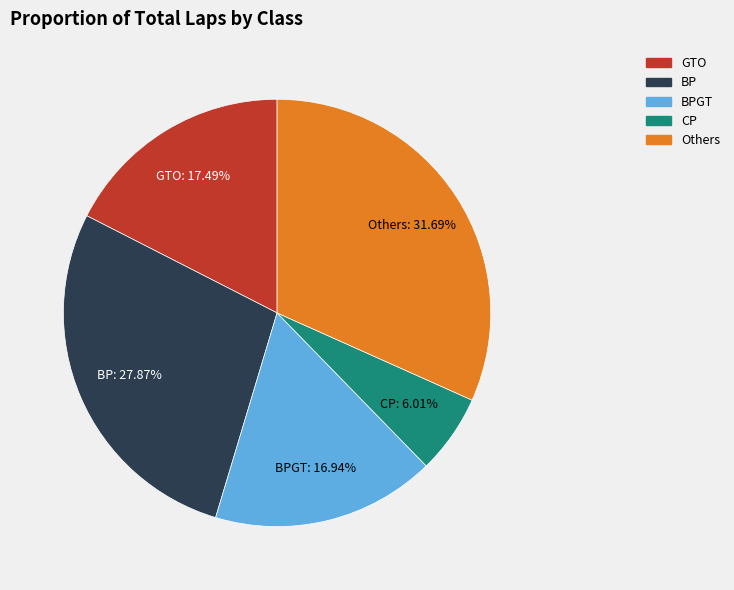

Is there any slice that represents more than half of the pie?

No